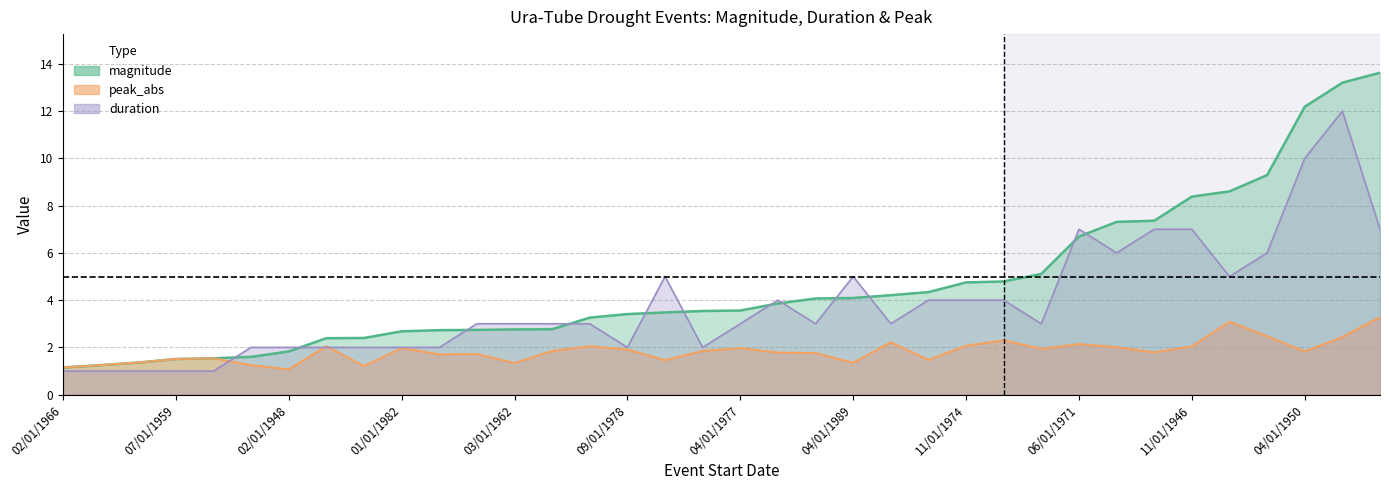

After their last crossing, which series has the higher values: duration or peak_abs?

duration